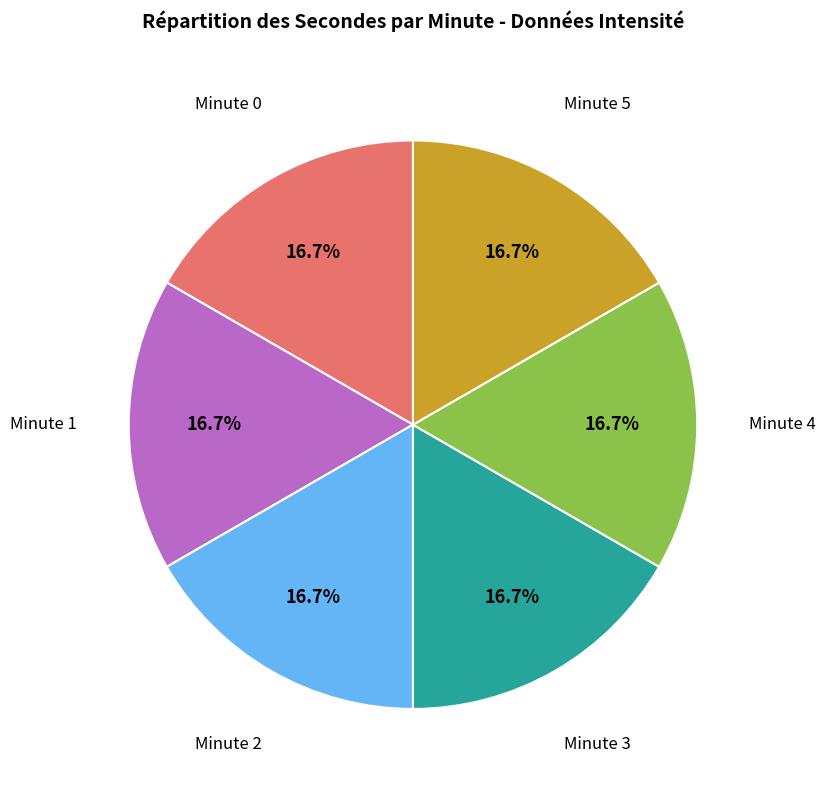

Is there any slice that represents more than half of the pie?

No